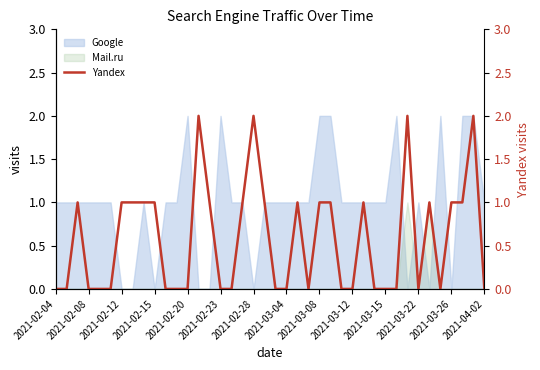

What position from the left is 17?

18